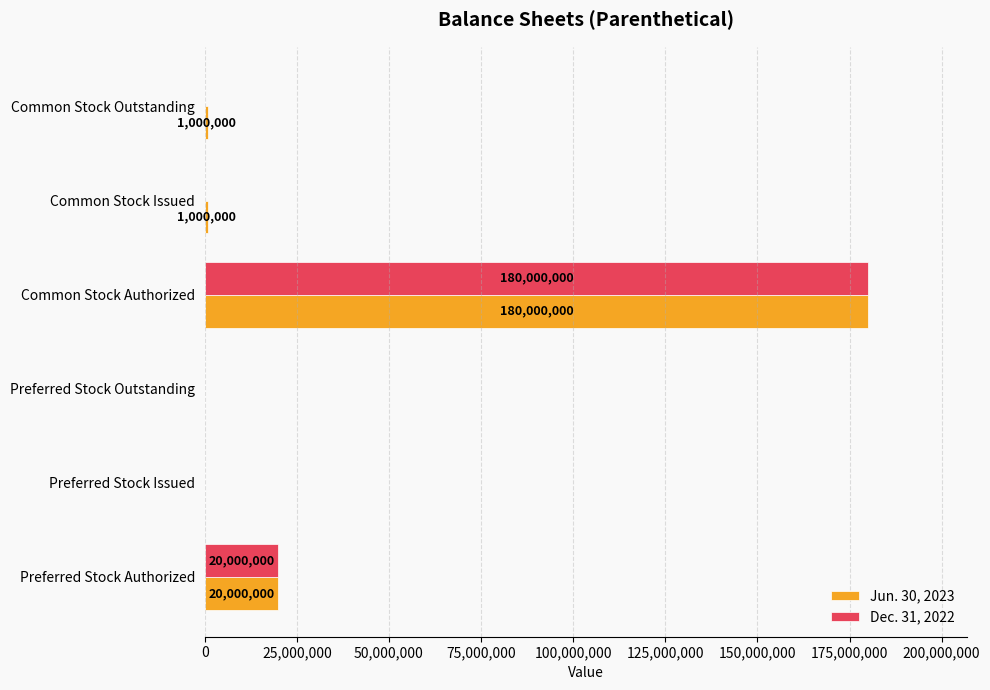

Read the Dec. 31, 2022 value at Preferred Stock Authorized, to the nearest 100.

20000000